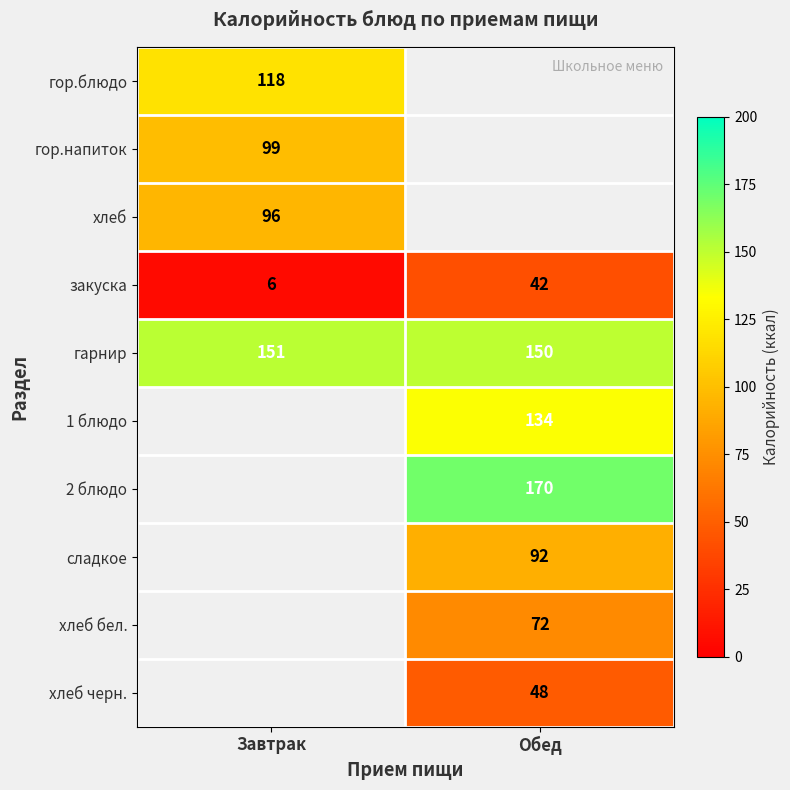

What is the smallest value displayed?

6.0